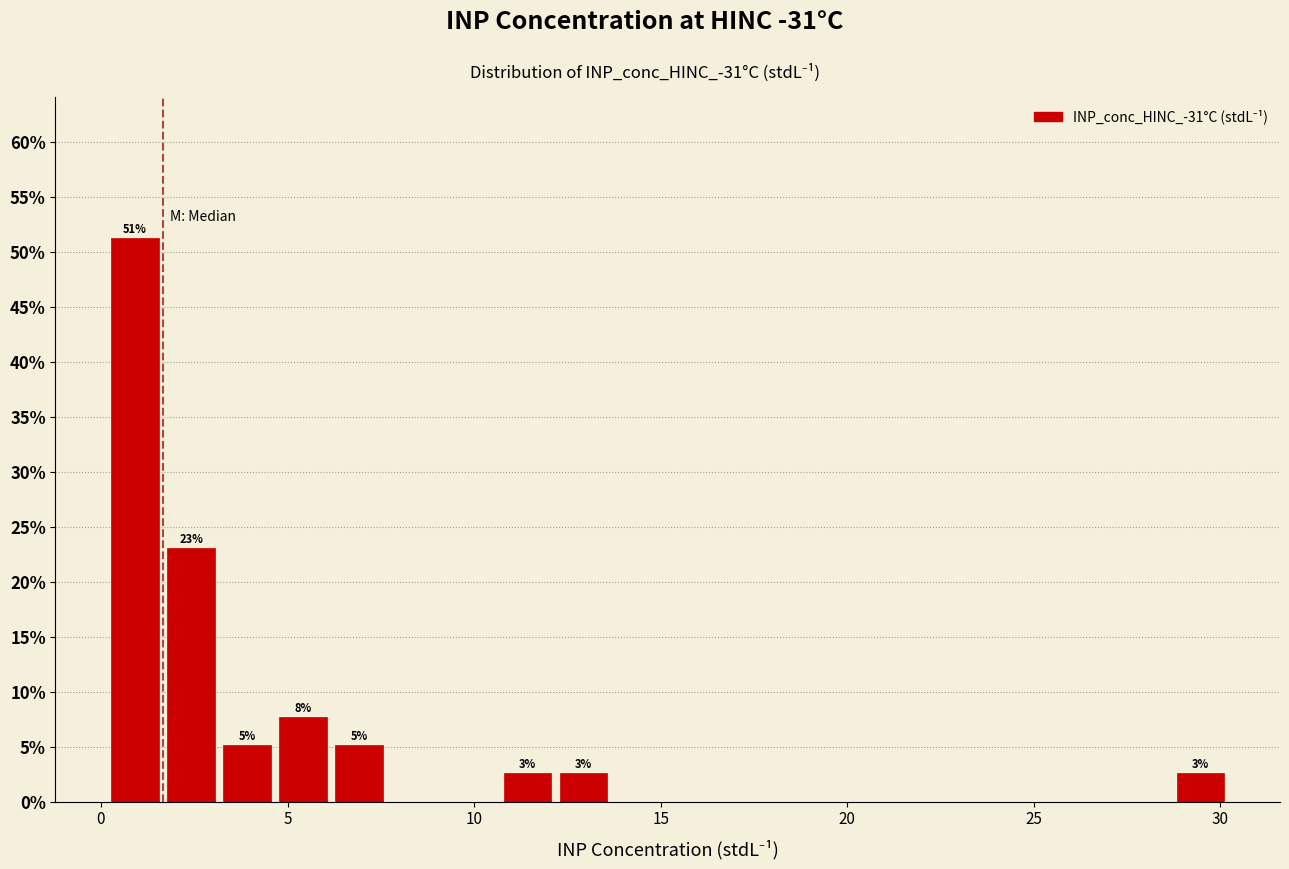

Read against the x-axis, roughly where is the centre of the tallest bar?

1.0